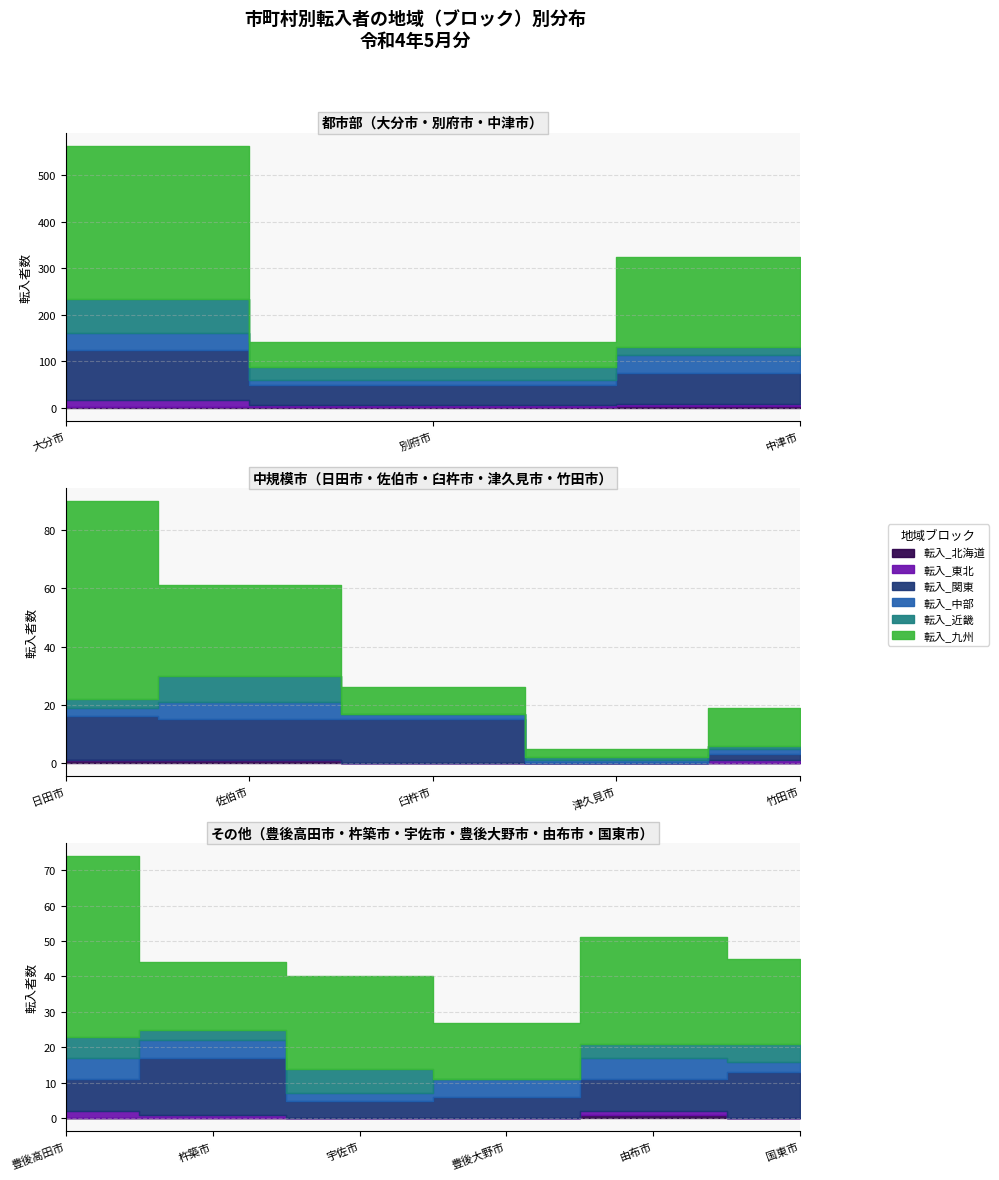

True or false: 転入_関東 and 転入_北海道 intersect in this chart.

False